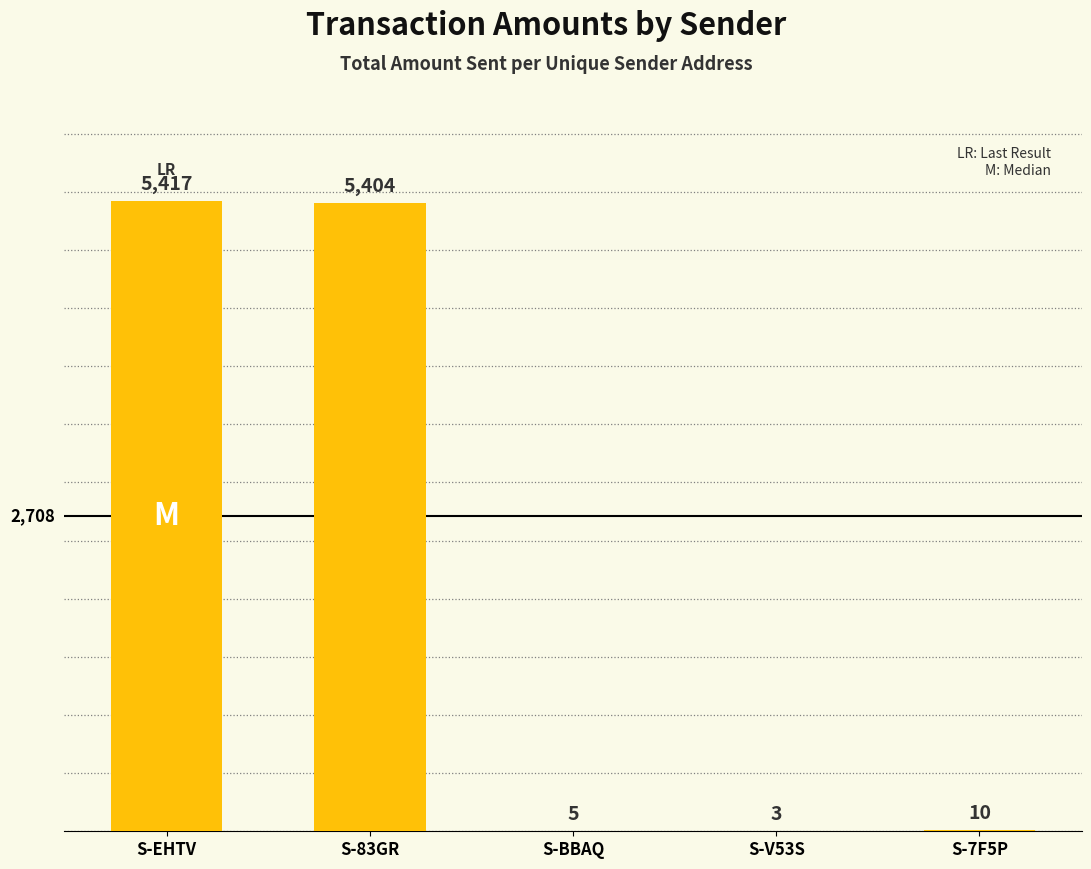

What is the maximum value shown in the chart?

5417